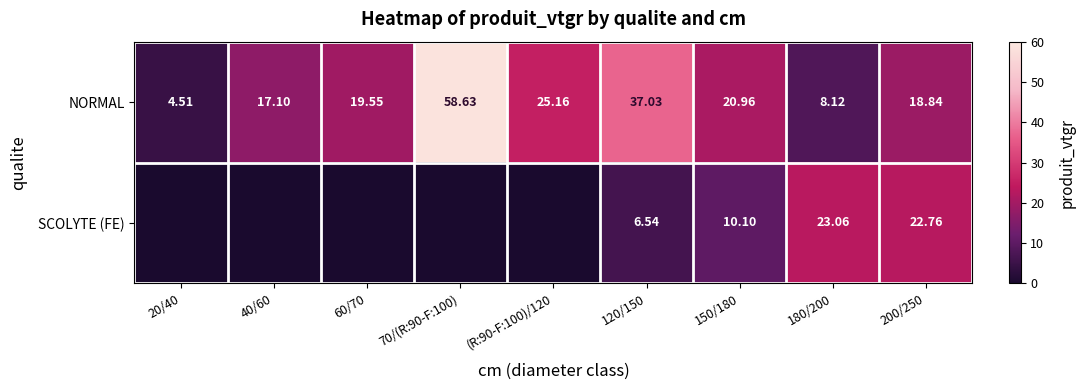

What is the total value across all series at 60/70?

19.5